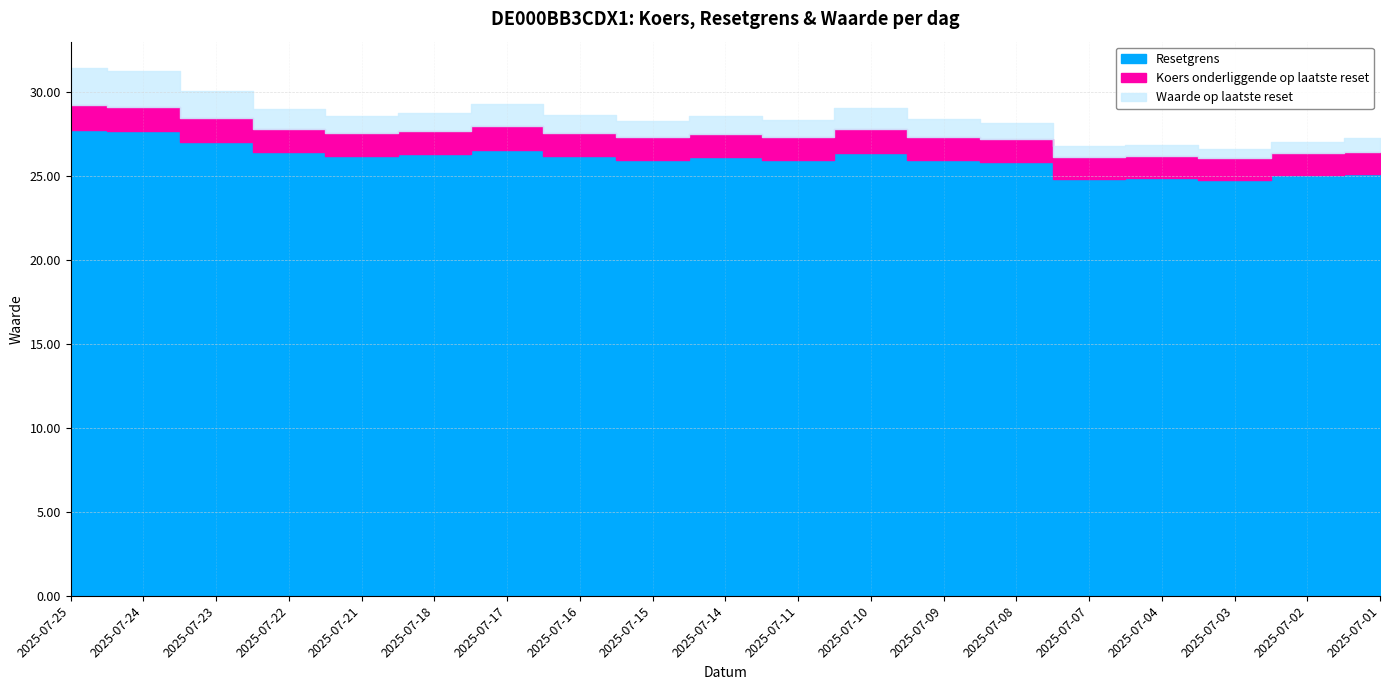

The value of Waarde op laatste reset at 2025-07-03 is 0.3. True or false?

False